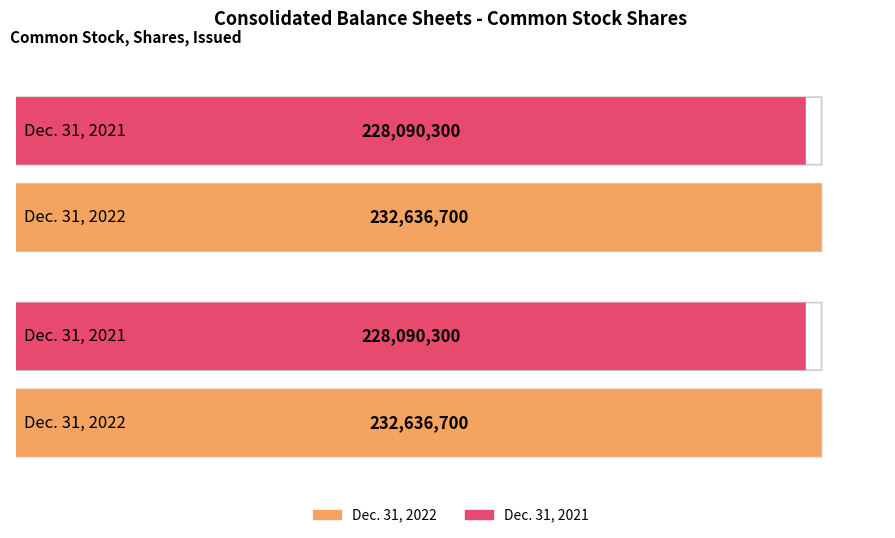

Reading left to right, extract all data points from this chart.

Dec. 31, 2022: Common Stock, Shares, Issued=232636700	Common Stock, Shares, Outstanding=232636700
Dec. 31, 2021: Common Stock, Shares, Issued=228090300	Common Stock, Shares, Outstanding=228090300